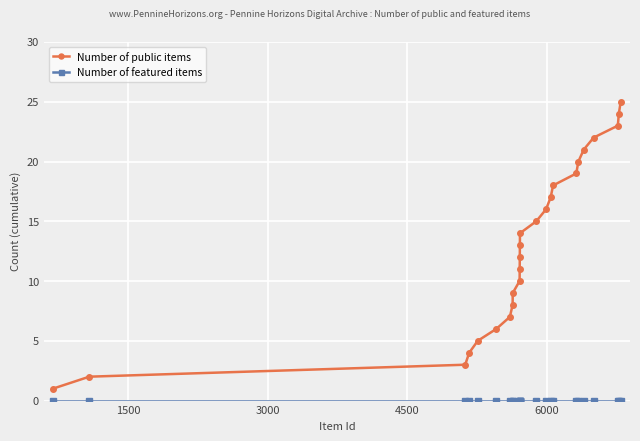

Which series has the largest range (max minus min)?

Number of public items